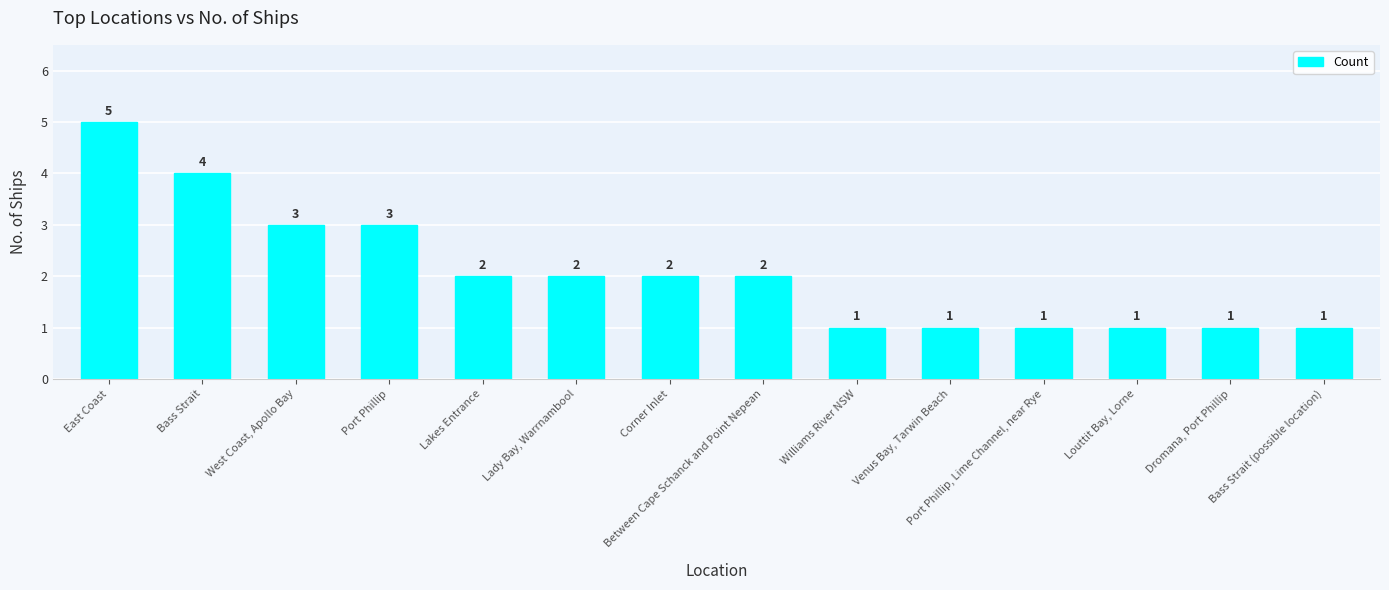

What is the sum of all values?

29